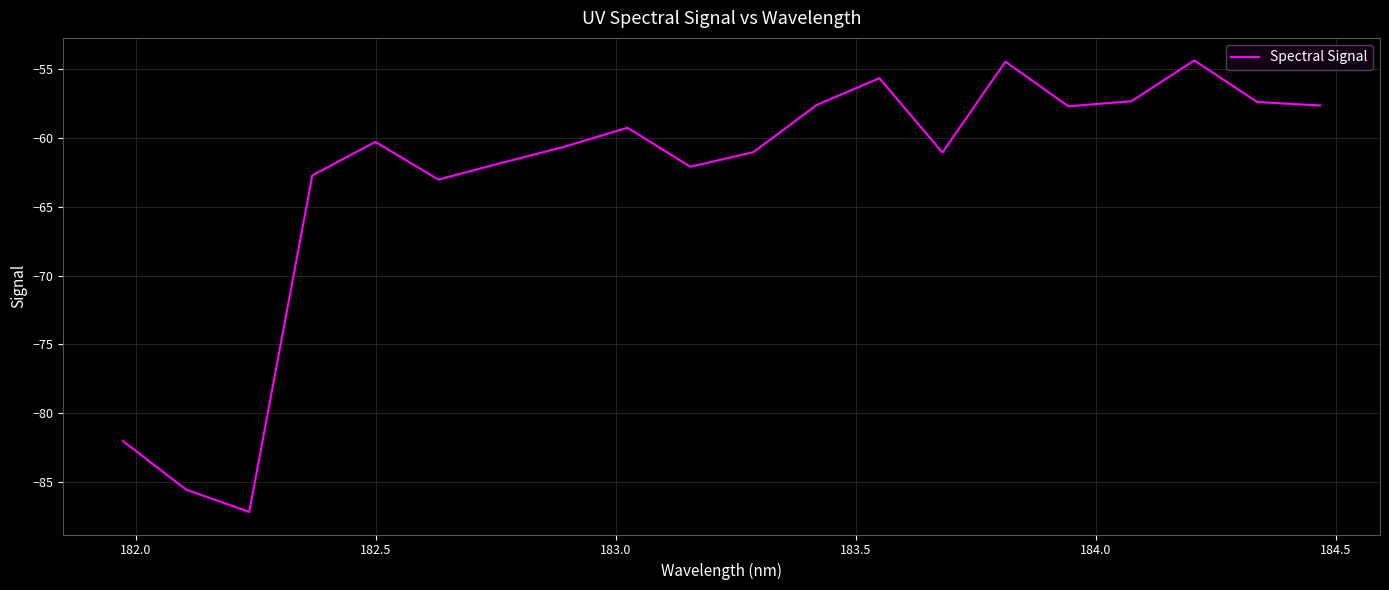

What is the greatest value displayed?

-54.4